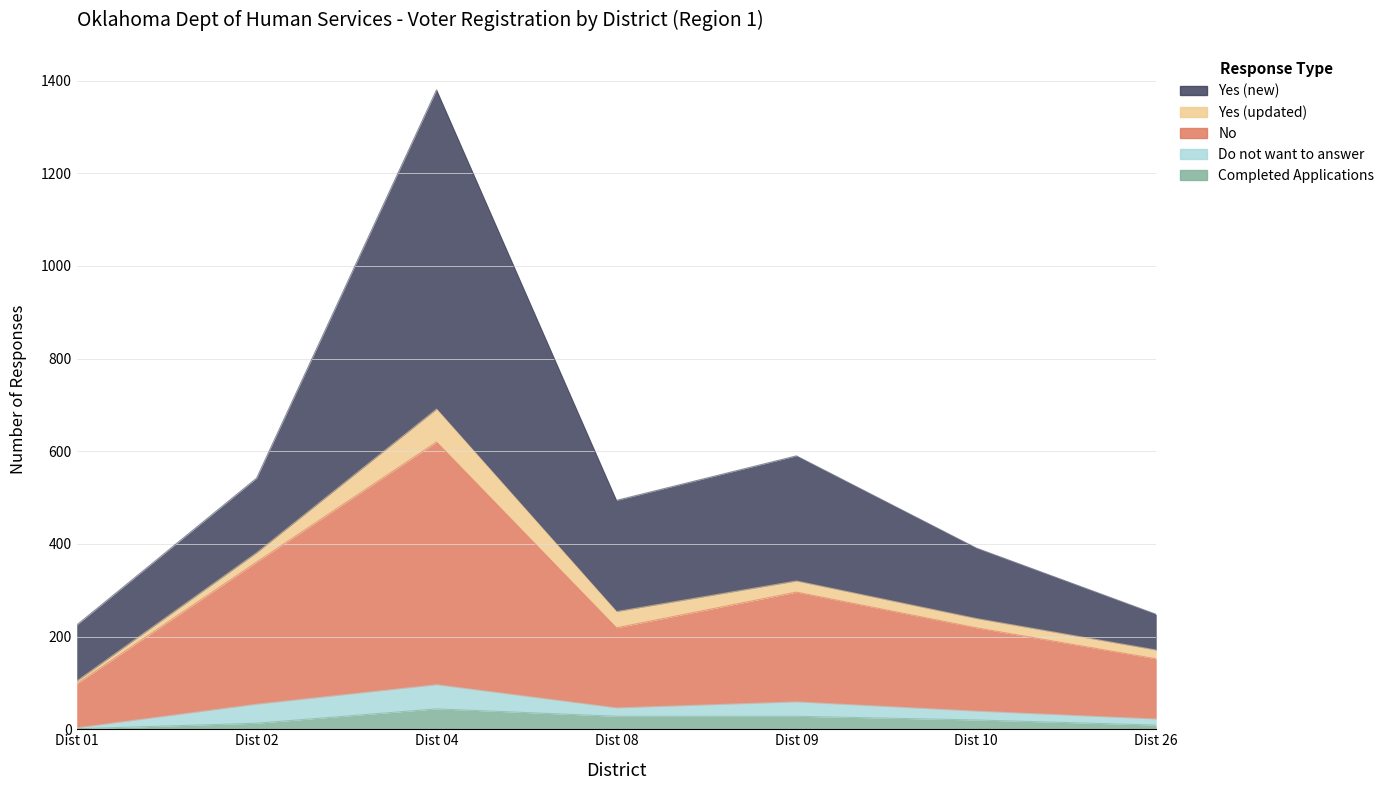

At which label does No reach its peak?

Dist 04